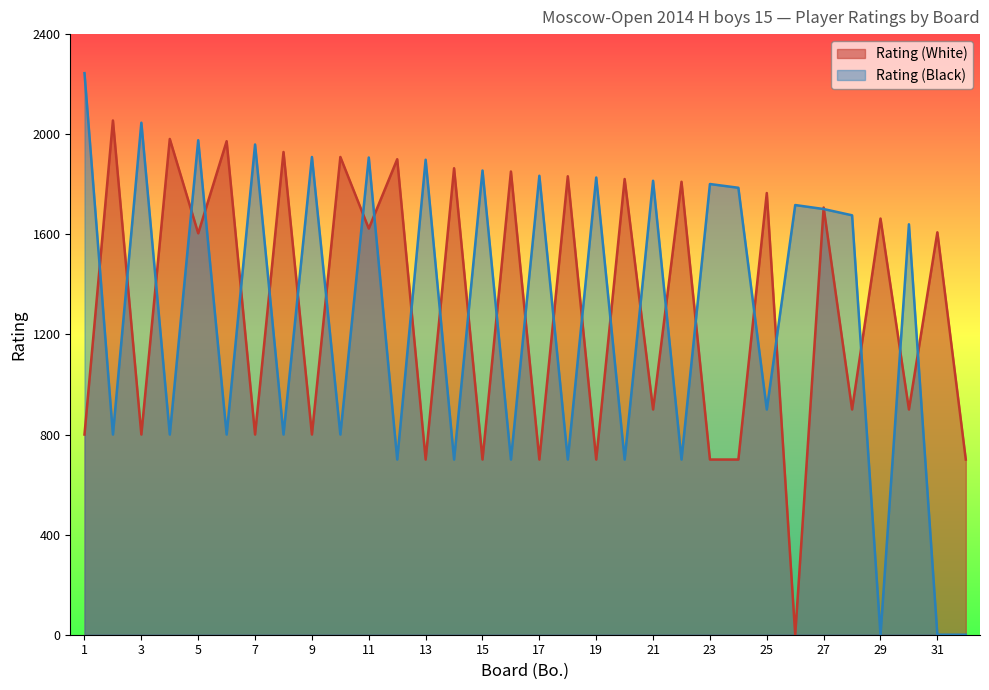

Is the value of Rating (Black) at 13 greater than the value of Rating (White) at 28?

Yes